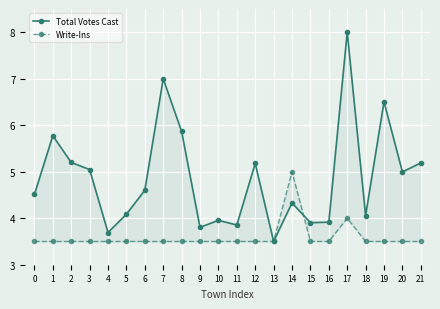

Is it true that Write-Ins equals 3.5 at 2?

True